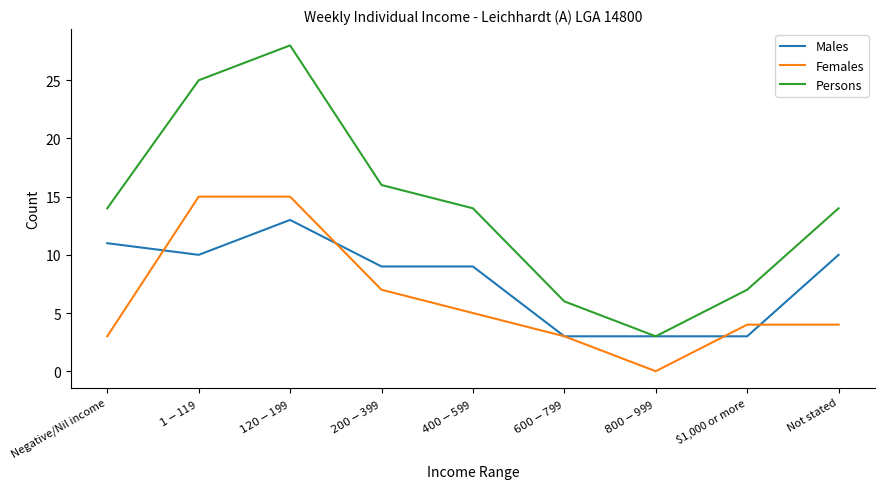

Is the value of Females at $200-$399 greater than the value of Males at $800-$999?

Yes